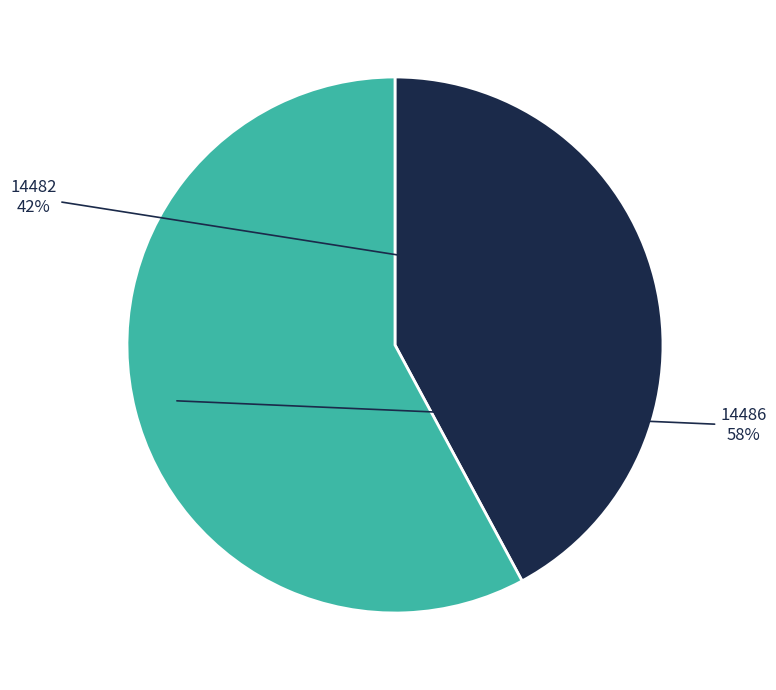

To the nearest percent, what is the difference between the largest and smallest slice percentages?

16%